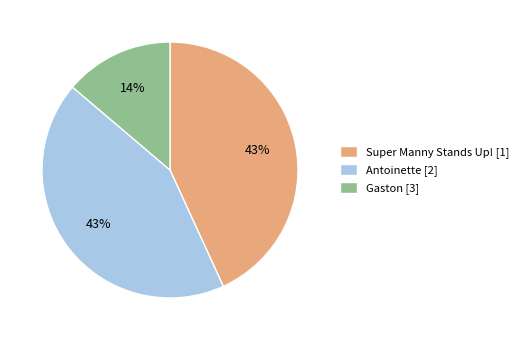

What is the ratio of the value at Gaston [3] to the value at Antoinette [2]?

0.3